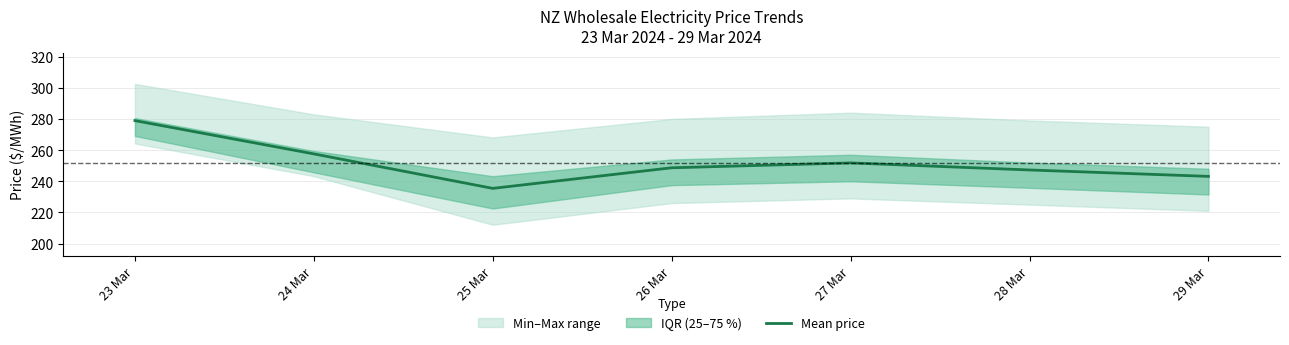

Where is the first local maximum?

27 Mar